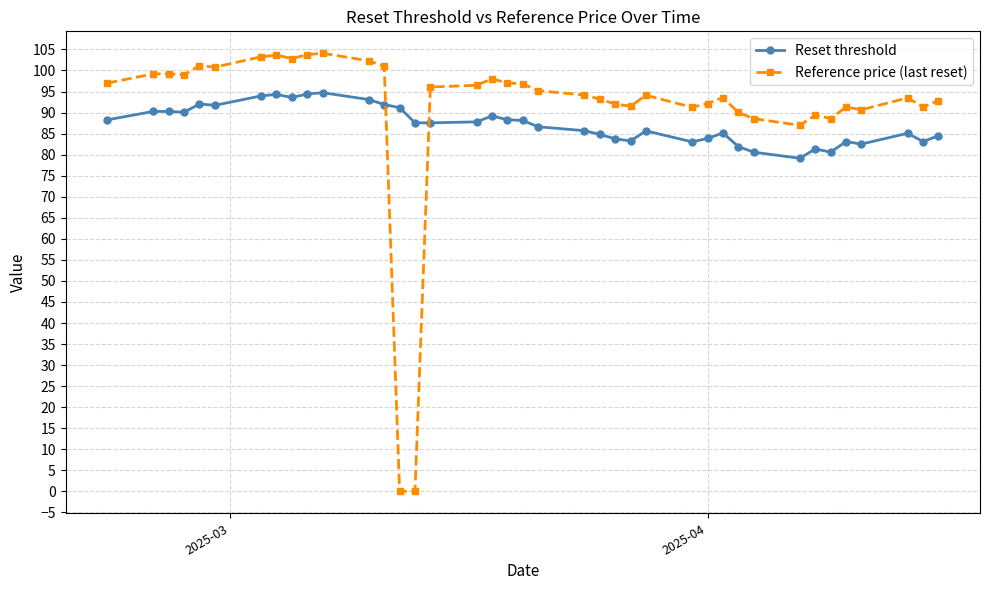

After their last crossing, which series has the higher values: Reference price (last reset) or Reset threshold?

Reference price (last reset)